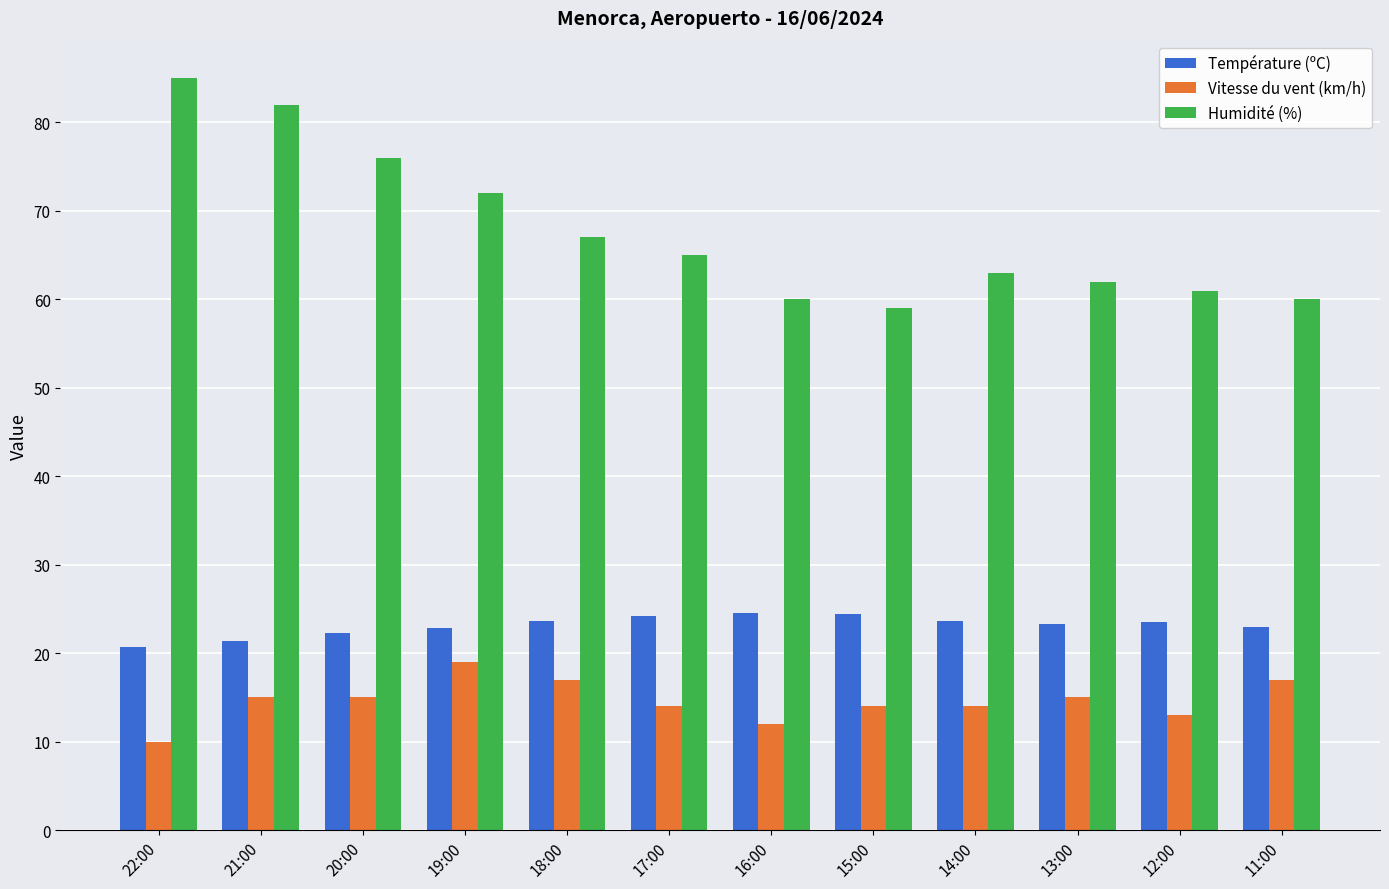

What is the label of the 1st bar from the left?

22:00